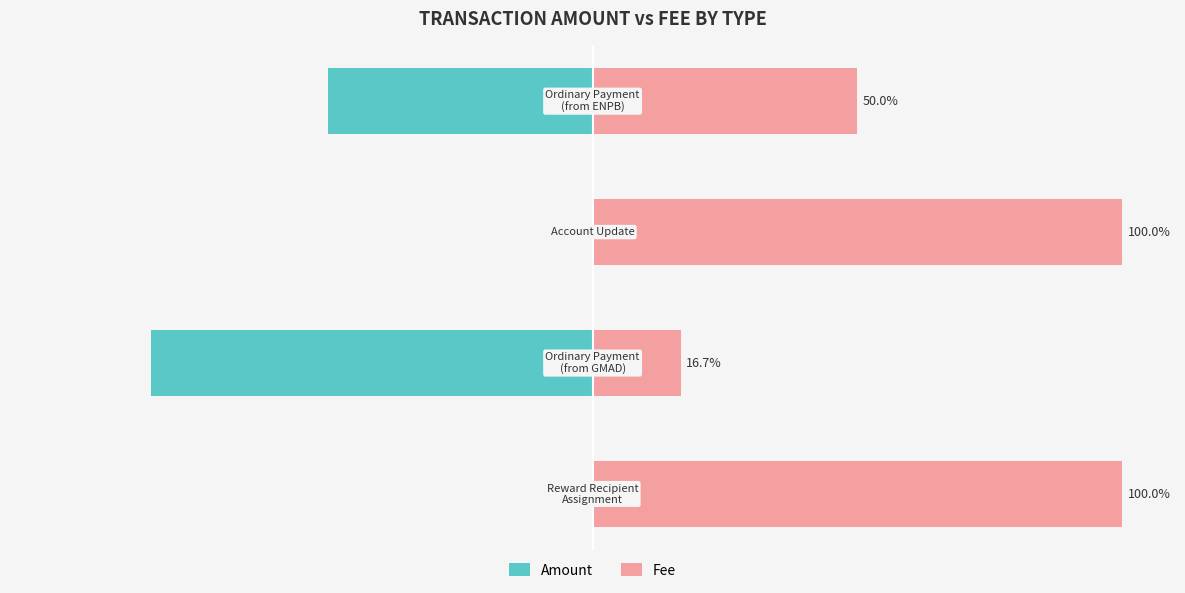

The value of Fee at −75 is 68.8. True or false?

False